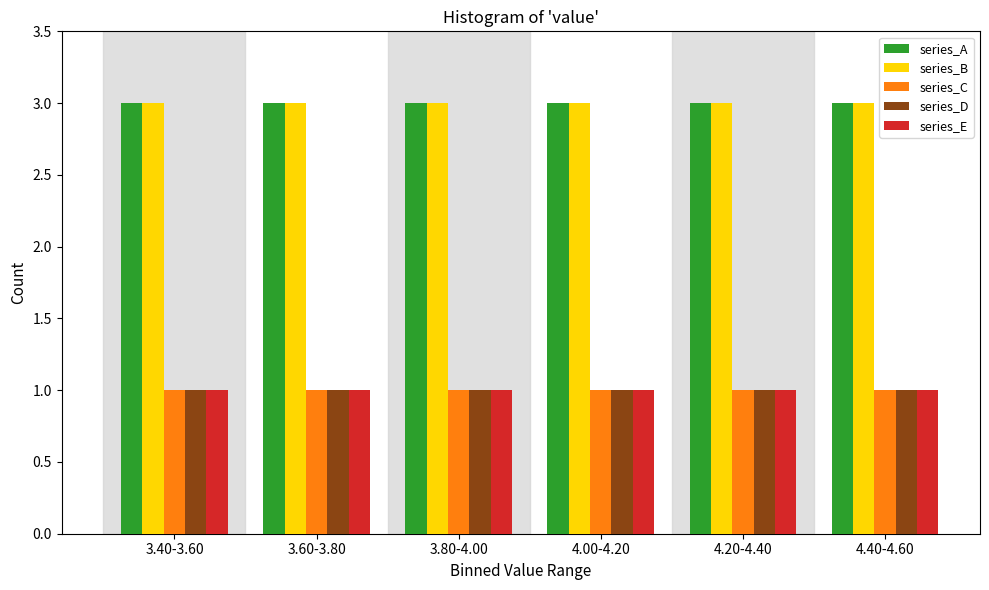

Is the value of series_C at 4.20-4.40 greater than the value of series_B at 3.40-3.60?

No